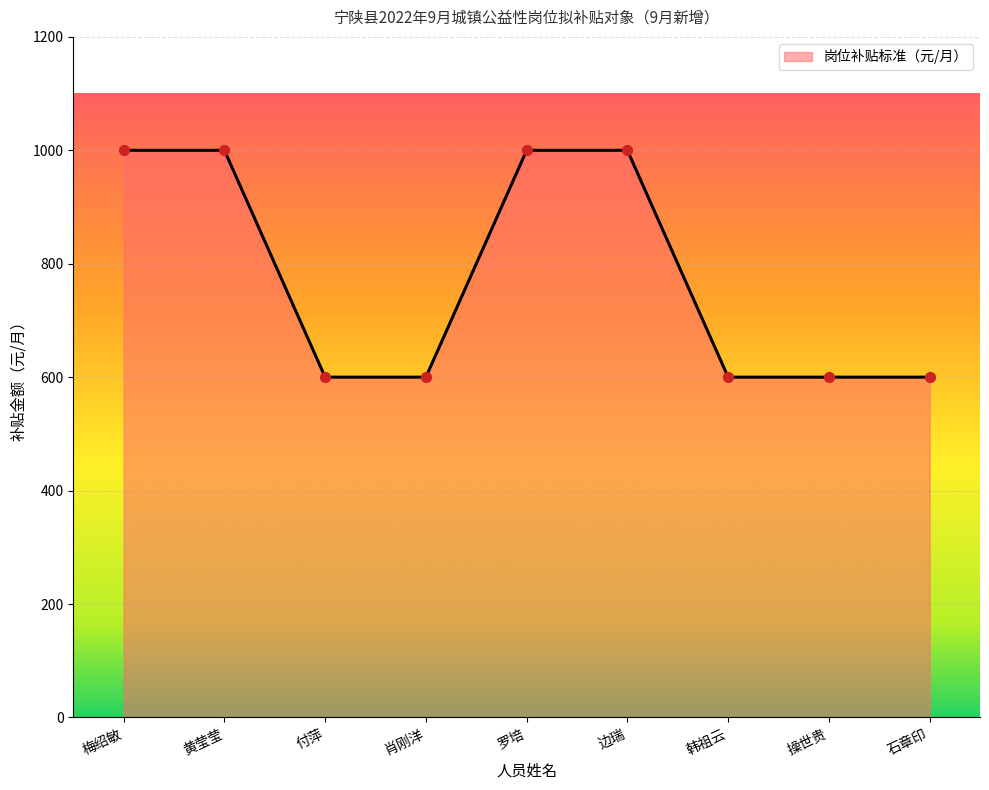

What is the change in value from 边瑞 to 石章印?

-400